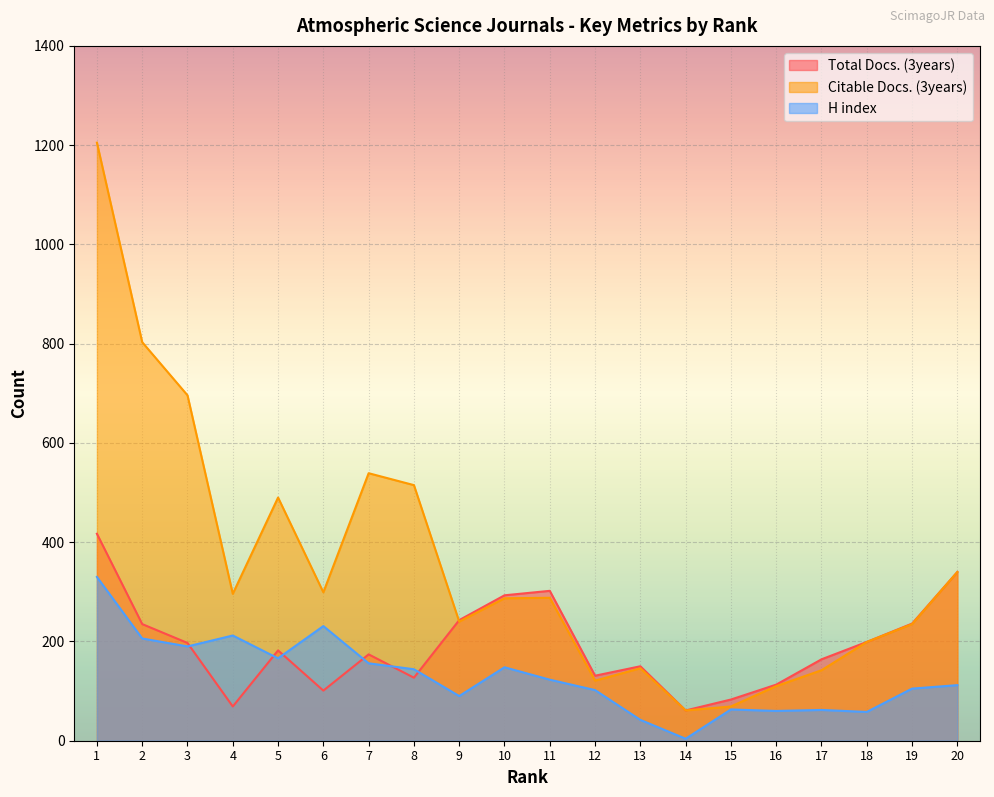

Does the chart display data point markers on the line(s)?

No